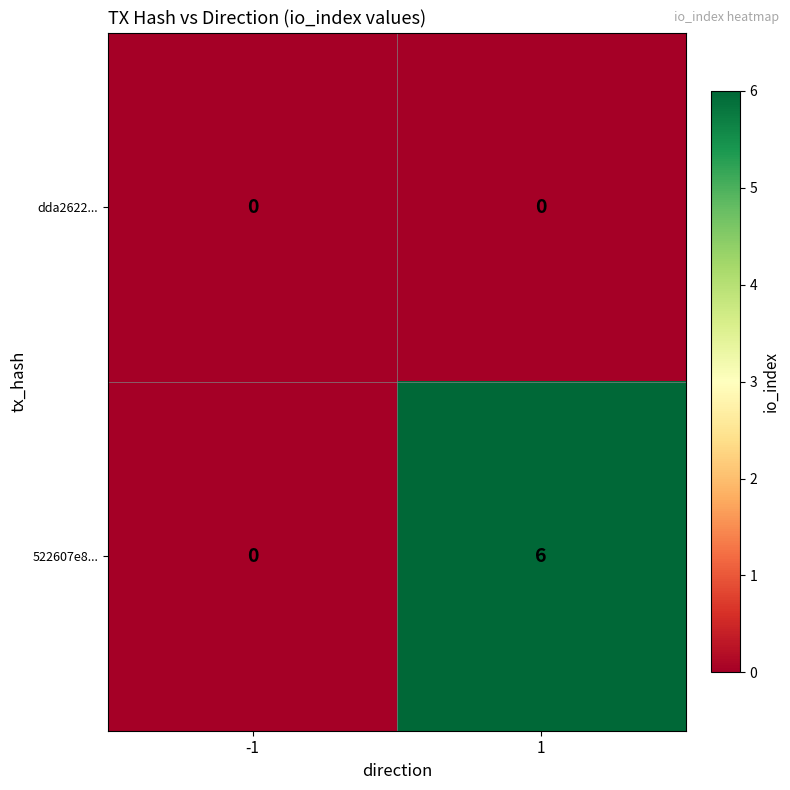

How many series are shown in this chart?

2